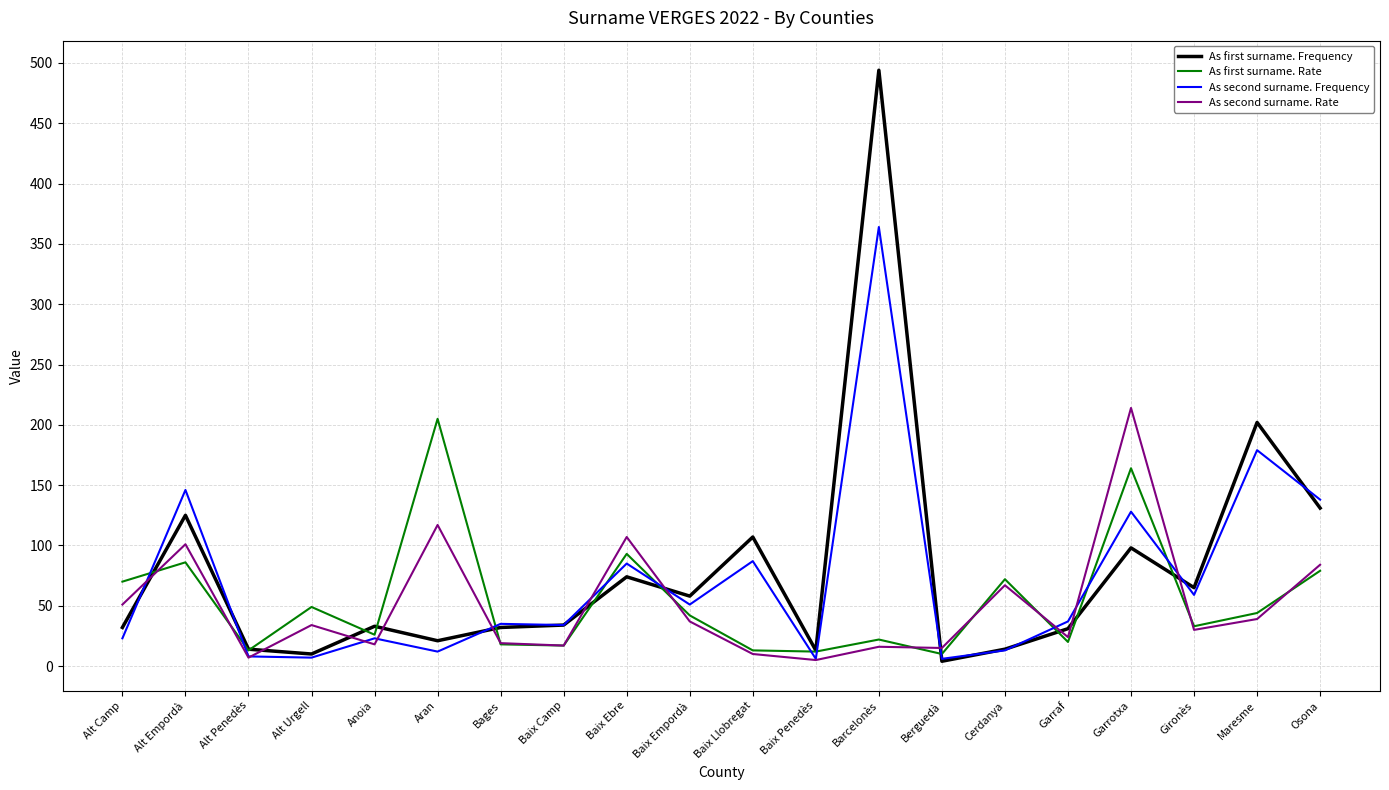

What is the difference between the maximum and second lowest values in the As second surname. Rate series?

207